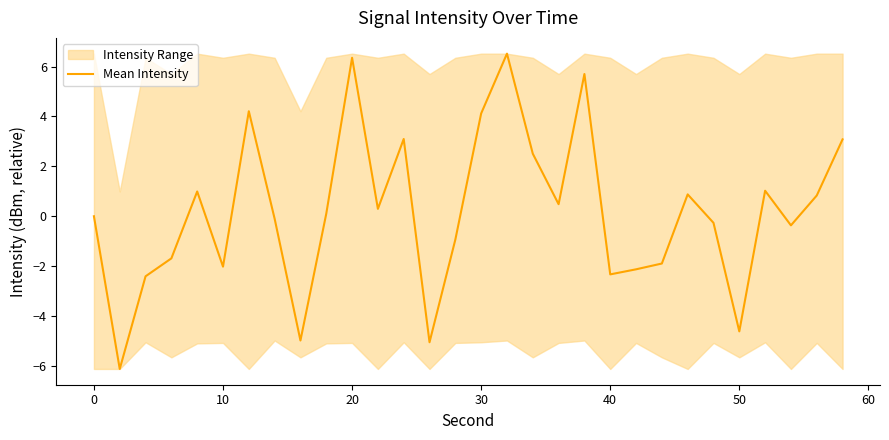

The Mean Intensity series shows 2.7 at 30. True or false?

False